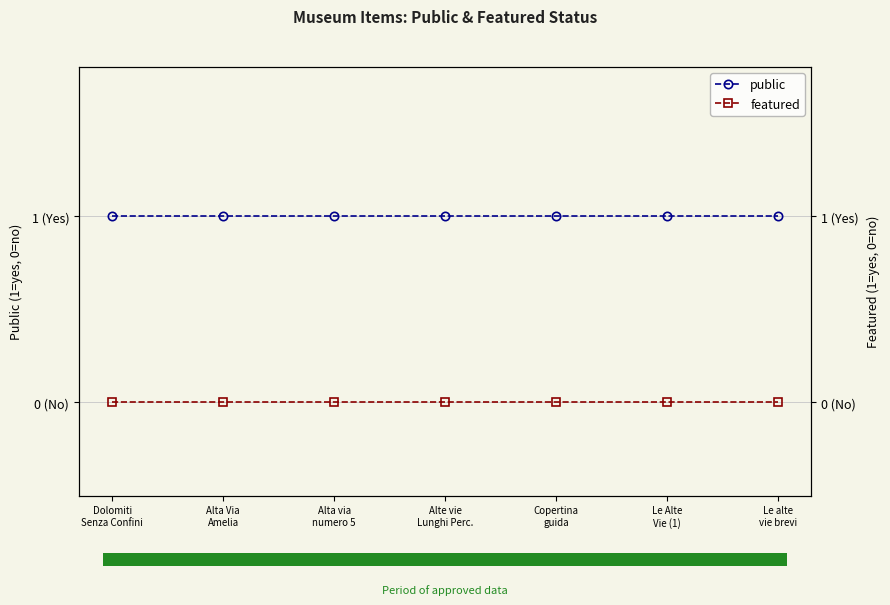

How many groups of bars are there?

7